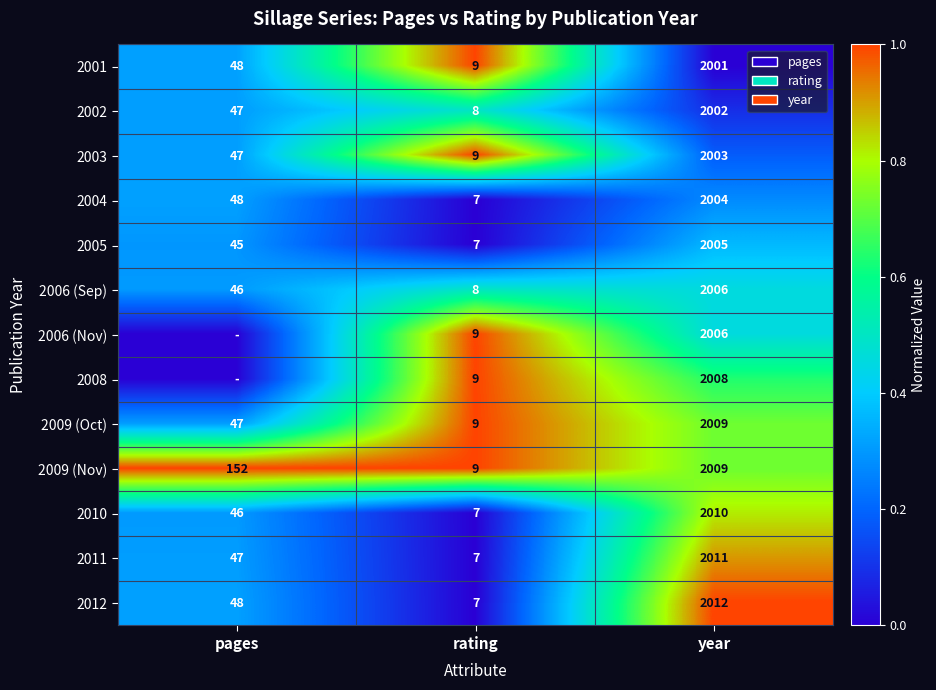

What is the difference between the maximum and minimum values in the 2001 series?

1992